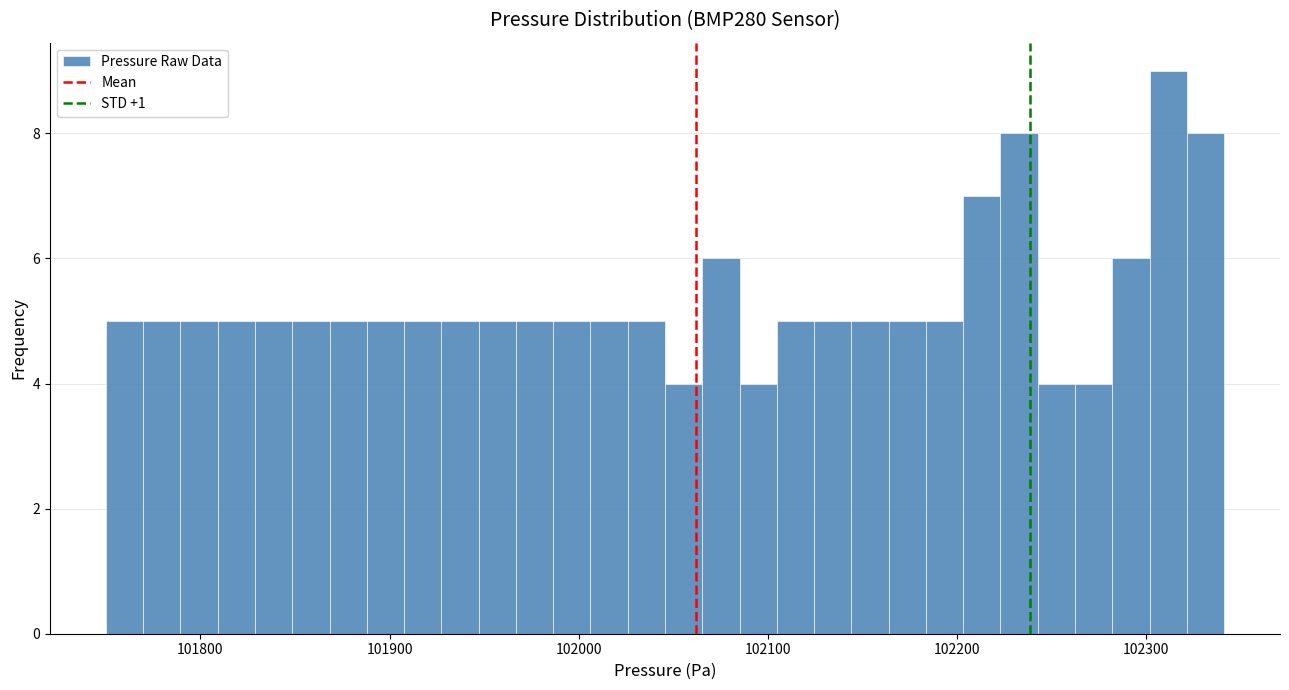

Around what value on the x-axis is the tallest bar? Give the approximate position of its centre, as read against the axis.

102310